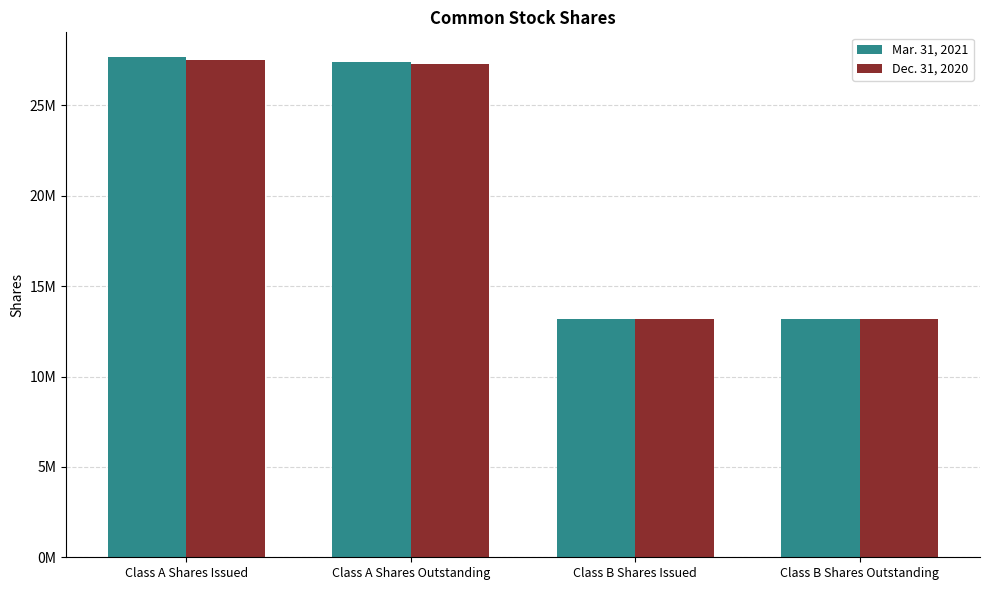

What position from the left is Class A Shares Outstanding?

2